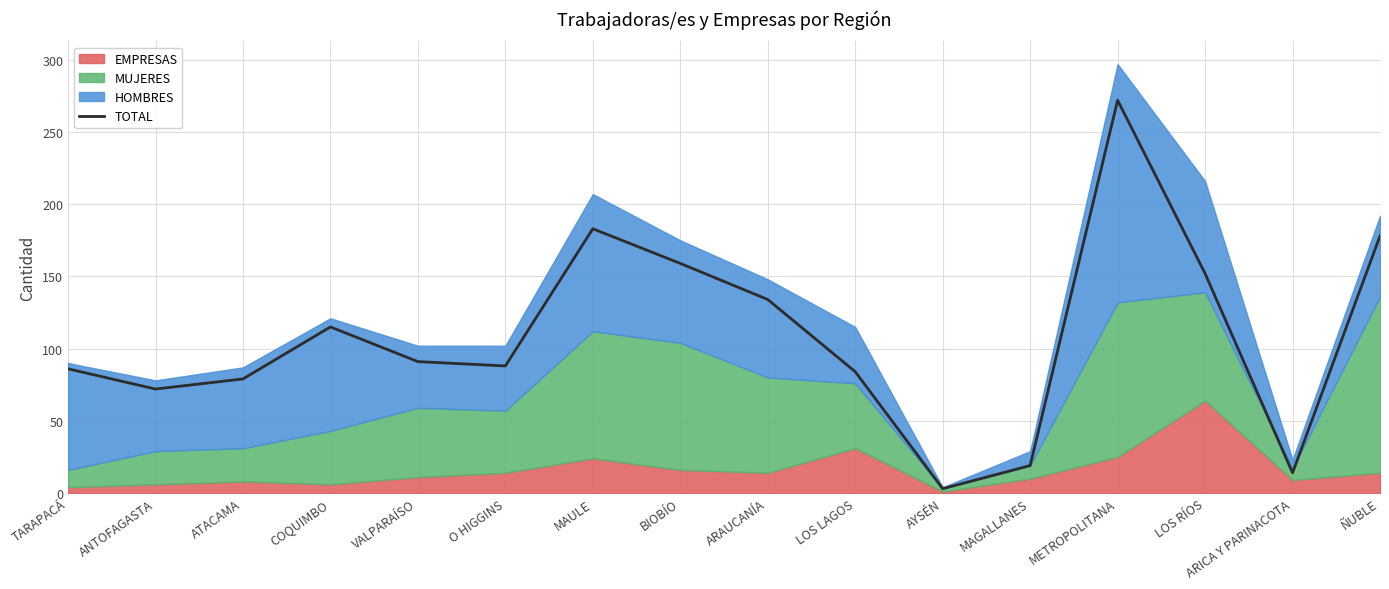

Rank the categories by value from highest to lowest.

METROPOLITANA, MAULE, ÑUBLE, BIOBÍO, LOS RÍOS, ARAUCANÍA, COQUIMBO, VALPARAÍSO, O HIGGINS, TARAPACÁ, LOS LAGOS, ATACAMA, ANTOFAGASTA, MAGALLANES, ARICA Y PARINACOTA, AYSÉN